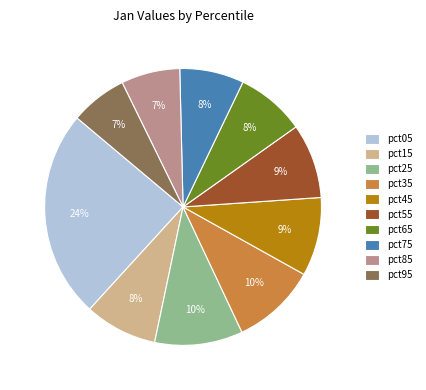

How many slices are in this pie chart?

10